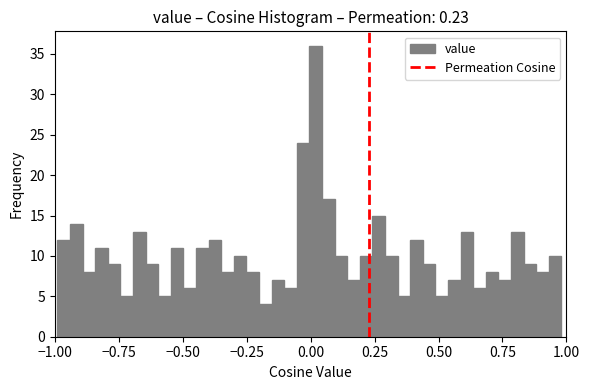

Around what value on the x-axis is the tallest bar? Give the approximate position of its centre, as read against the axis.

0.00